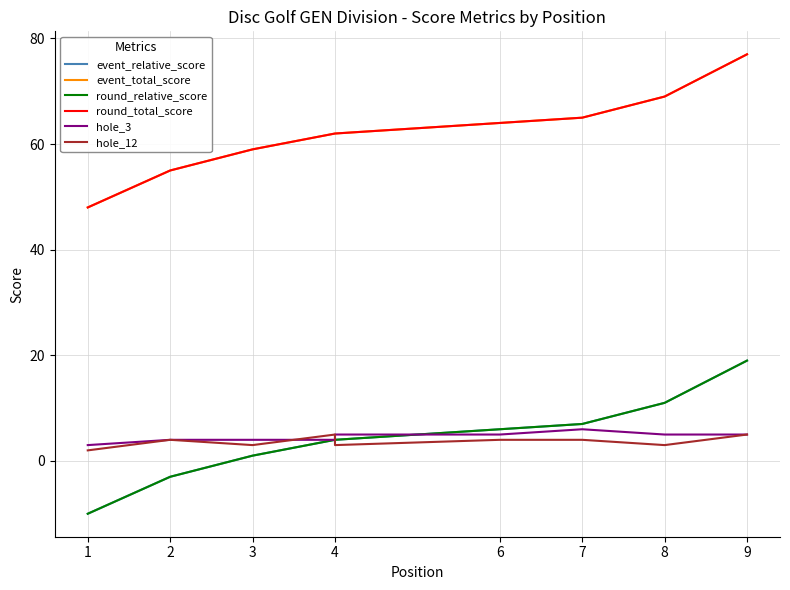

True or false: event_total_score has a value of 39 at 4.

False